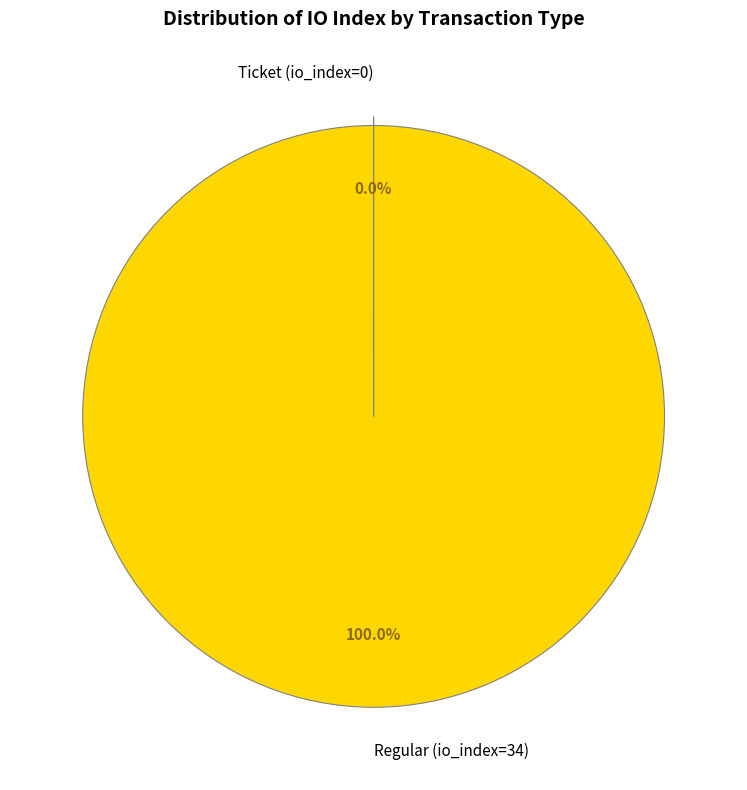

What is the majority slice?

Regular (io_index=34)